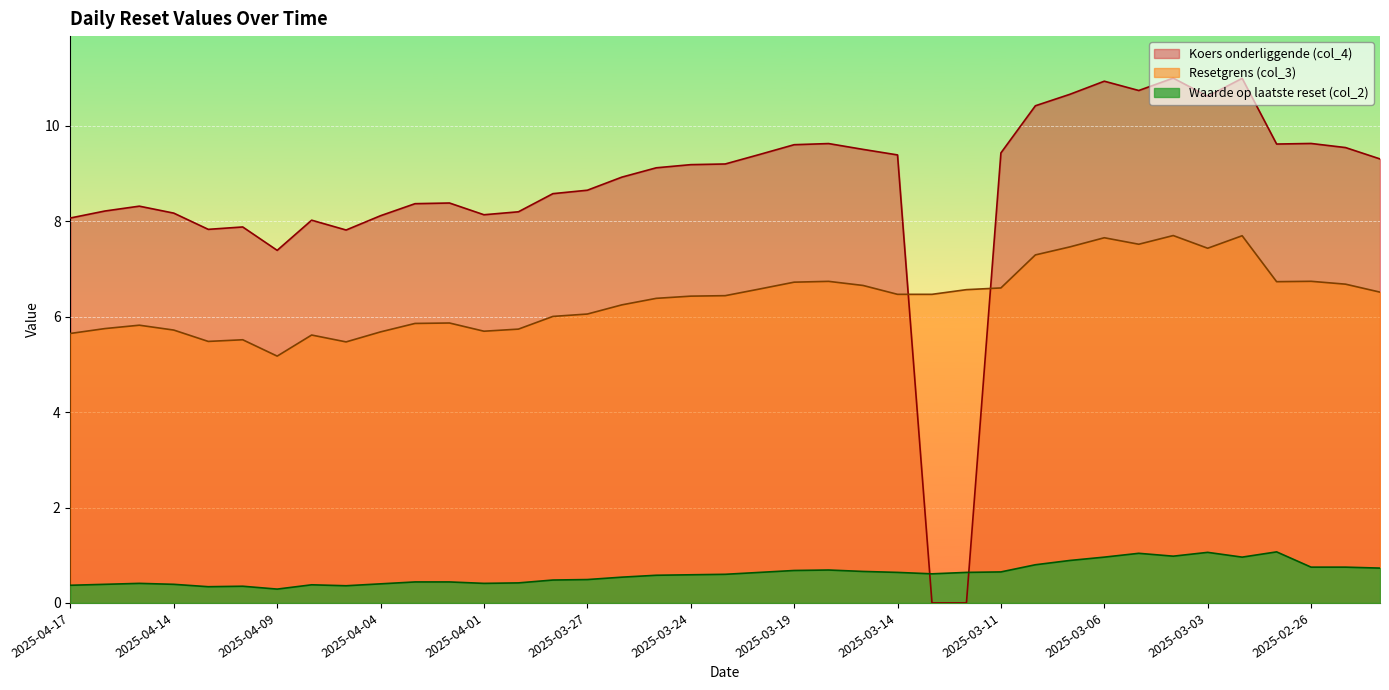

At how many categories does at least one series exceed 9?

20